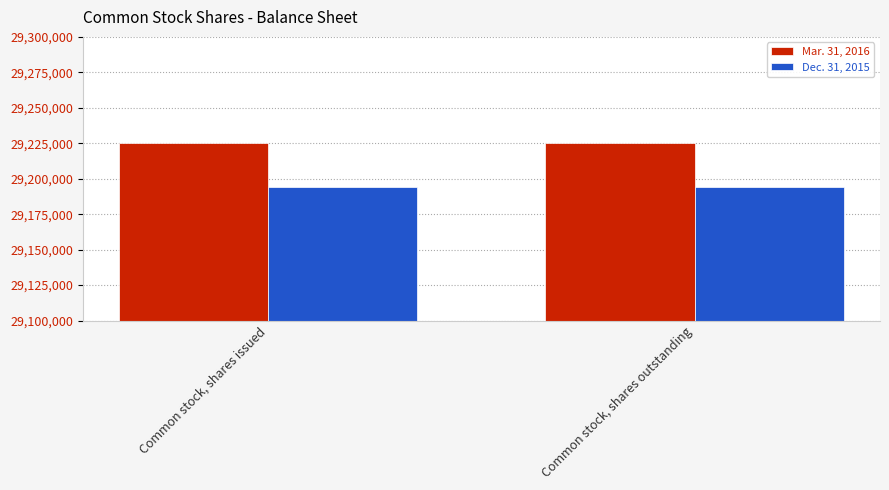

What value does the Mar. 31, 2016 series have at Common stock, shares issued?

29225503